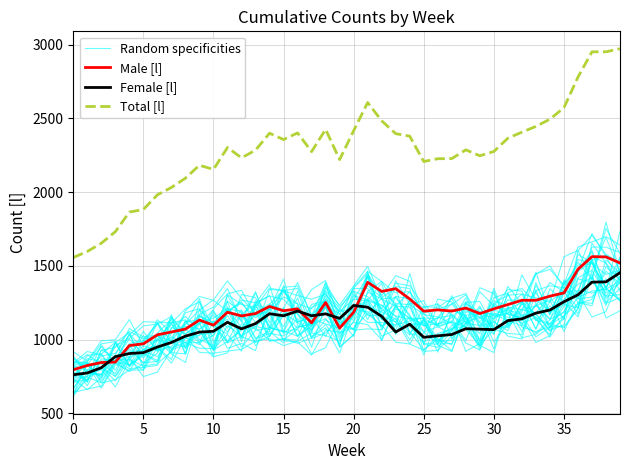

Rank the series at 5 from lowest to highest value.

Female [l], Male [l], Random specificities, Total [l]